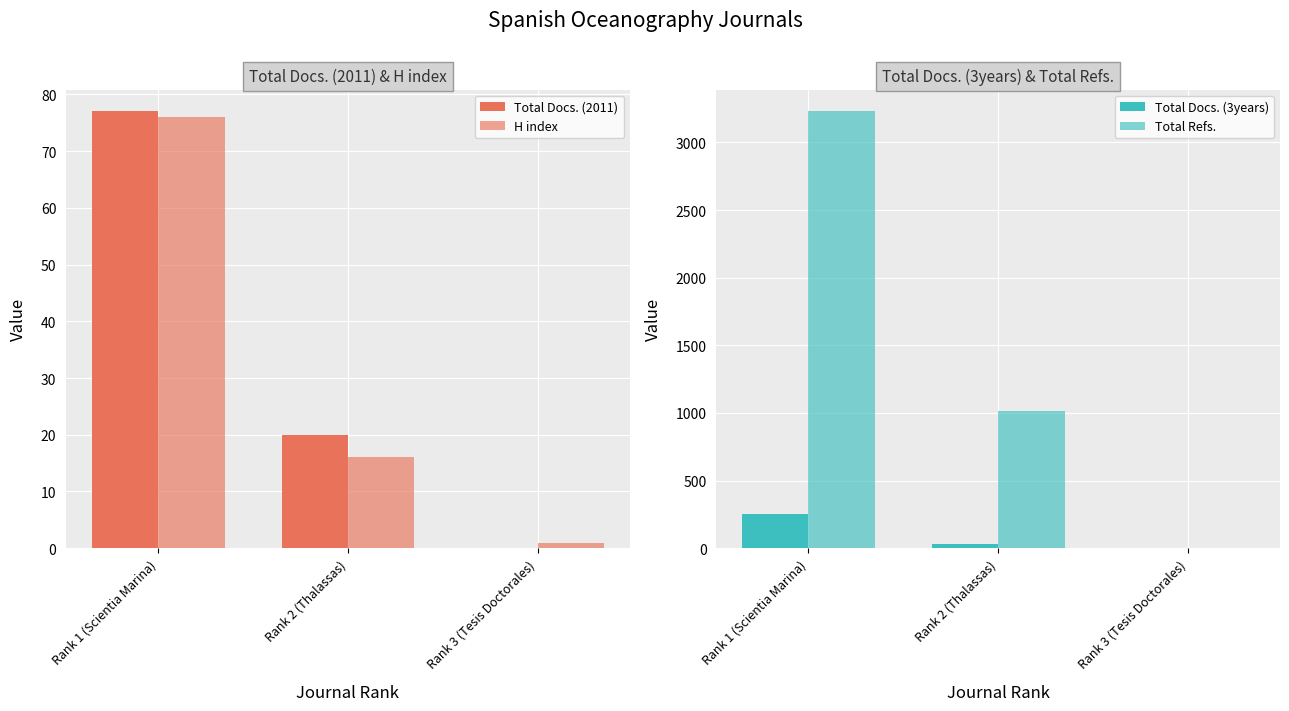

At which label does Total Docs. (2011) first exceed 20?

Rank 1 (Scientia Marina)